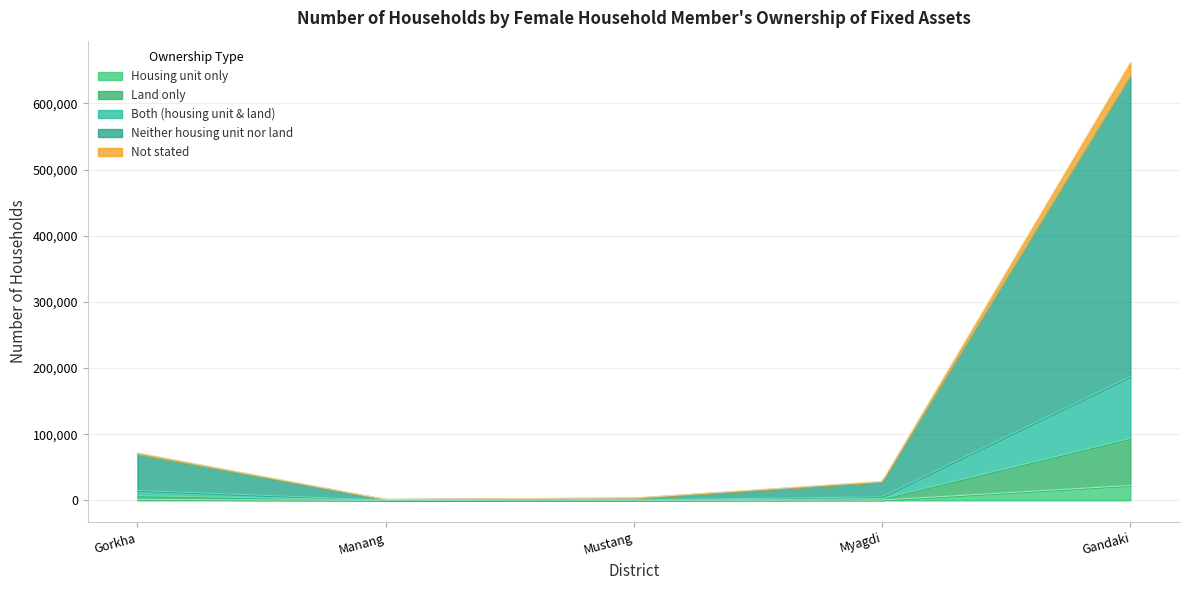

How many data points in Land only are less than 2087?

2